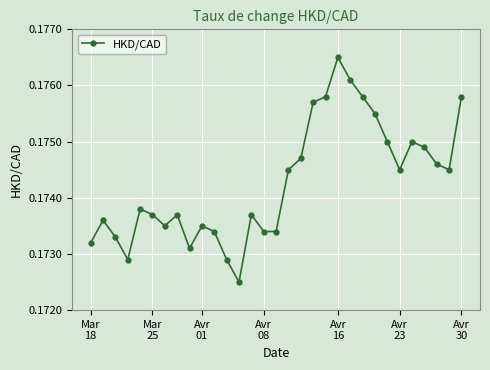

True or false: there are more than 0 points higher than both neighbors.

True